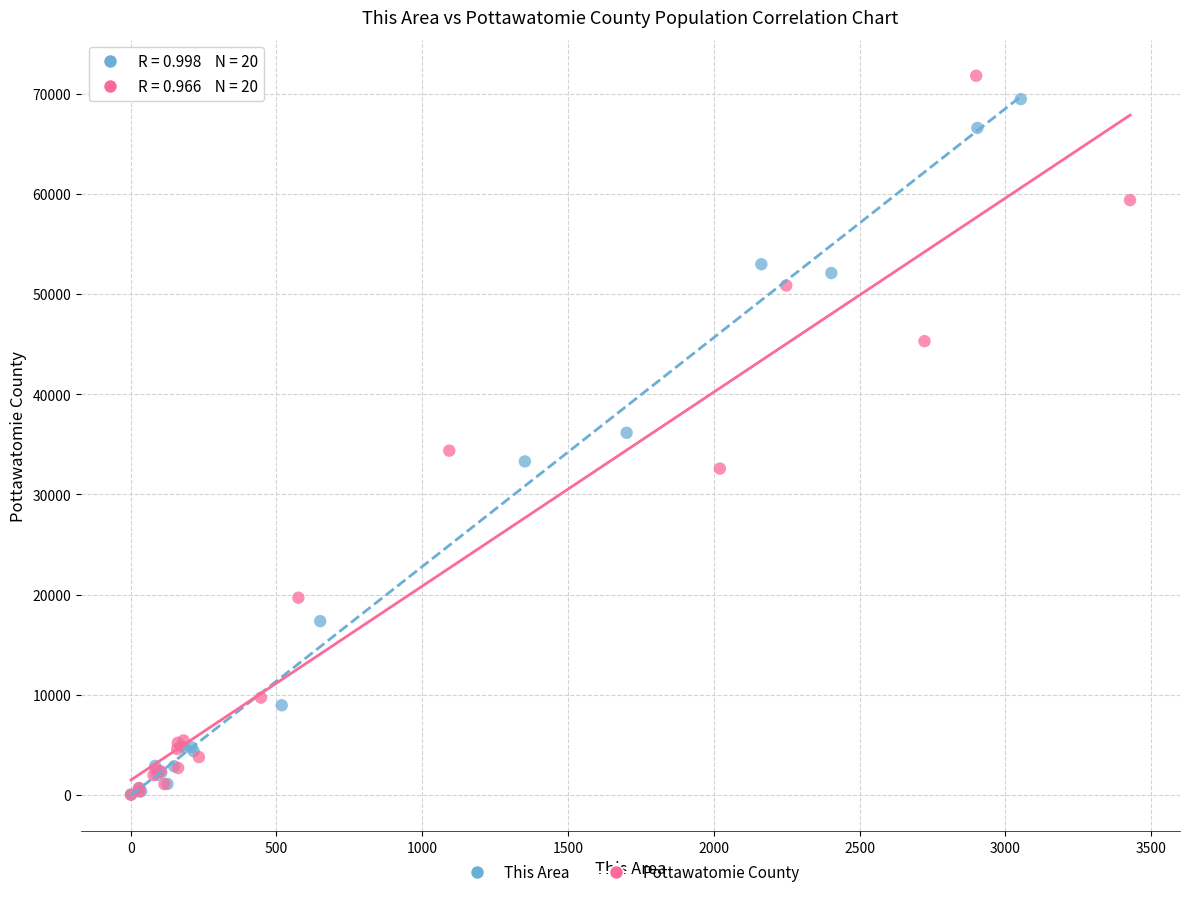

What are all the series names shown in the legend?

This Area, Pottawatomie County